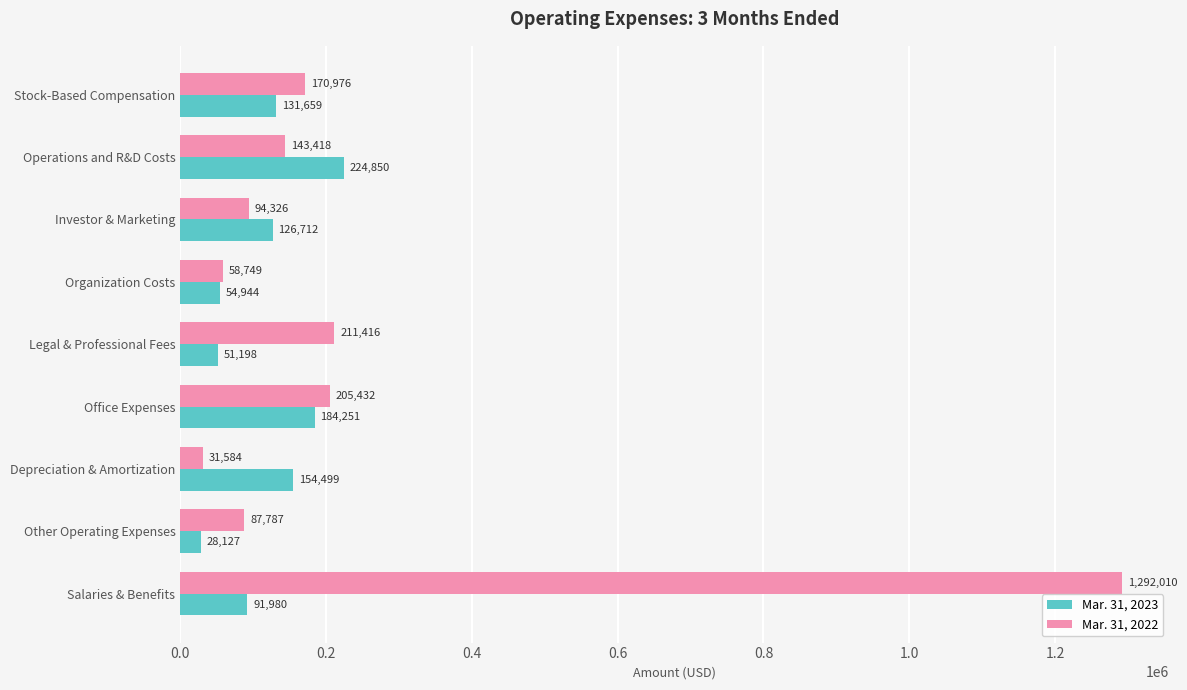

At which category is the sum across all series the highest?

Salaries & Benefits